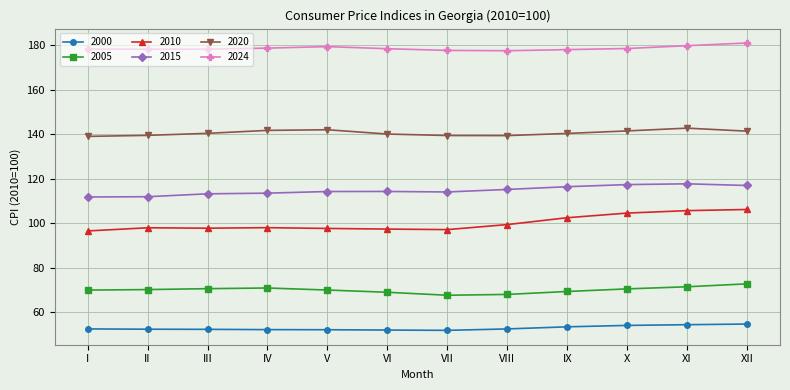

The 2020 series shows 142.0 at V. True or false?

True